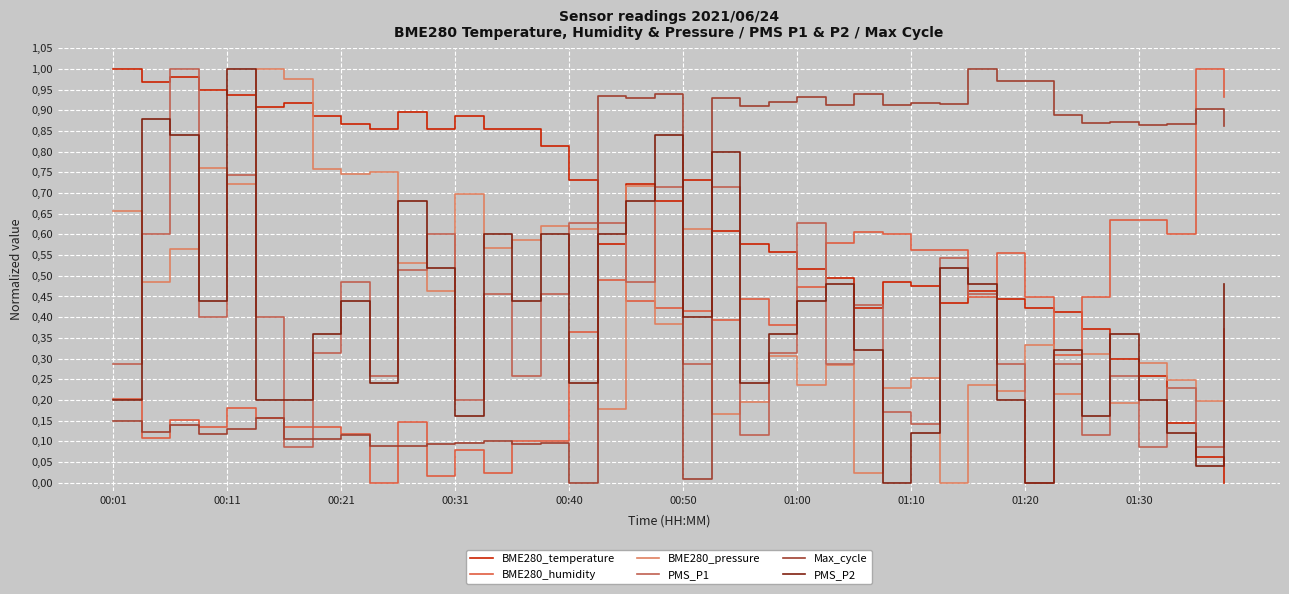

What are all the series names shown in the legend?

BME280_temperature, BME280_humidity, BME280_pressure, PMS_P1, Max_cycle, PMS_P2